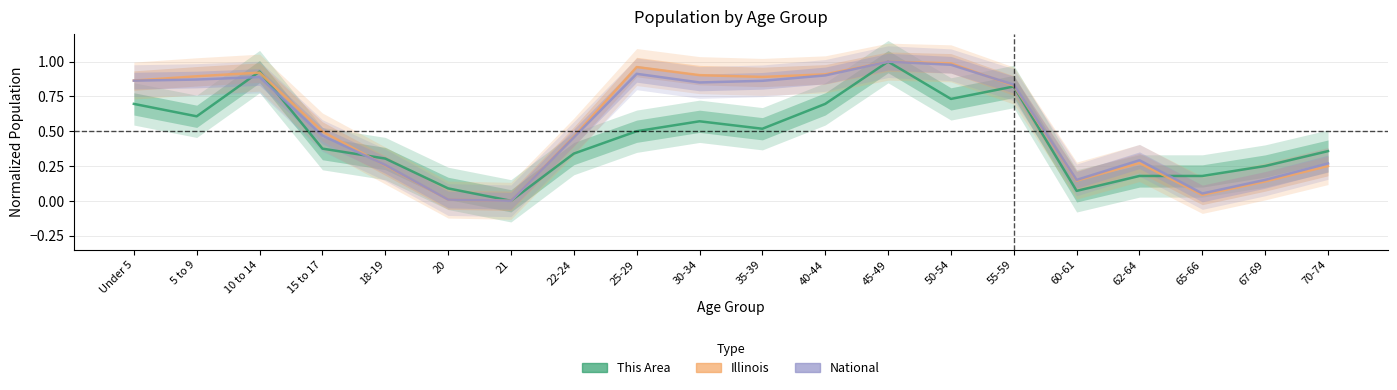

At which category is the sum across all series the highest?

45-49